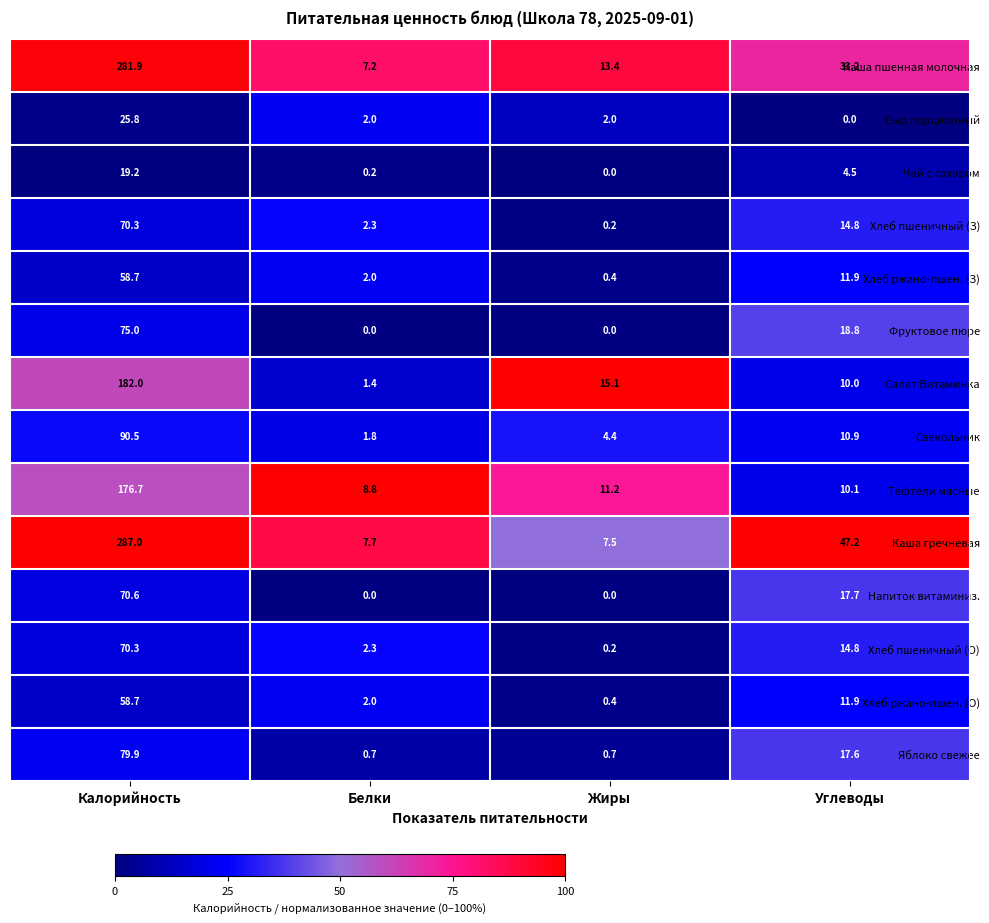

What is the difference between the maximum and second lowest values in the Напиток витаминиз. series?

70.6